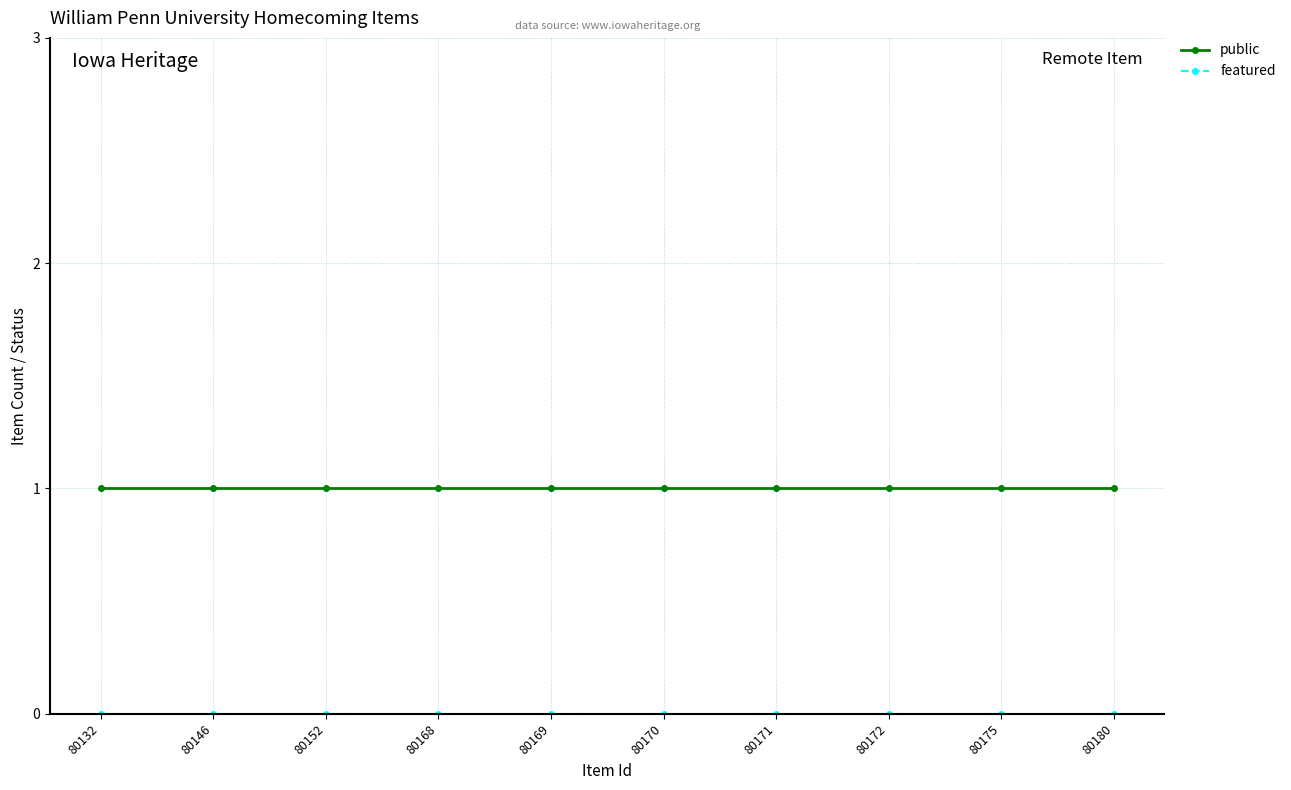

The value of public at 80180 is 0. True or false?

False